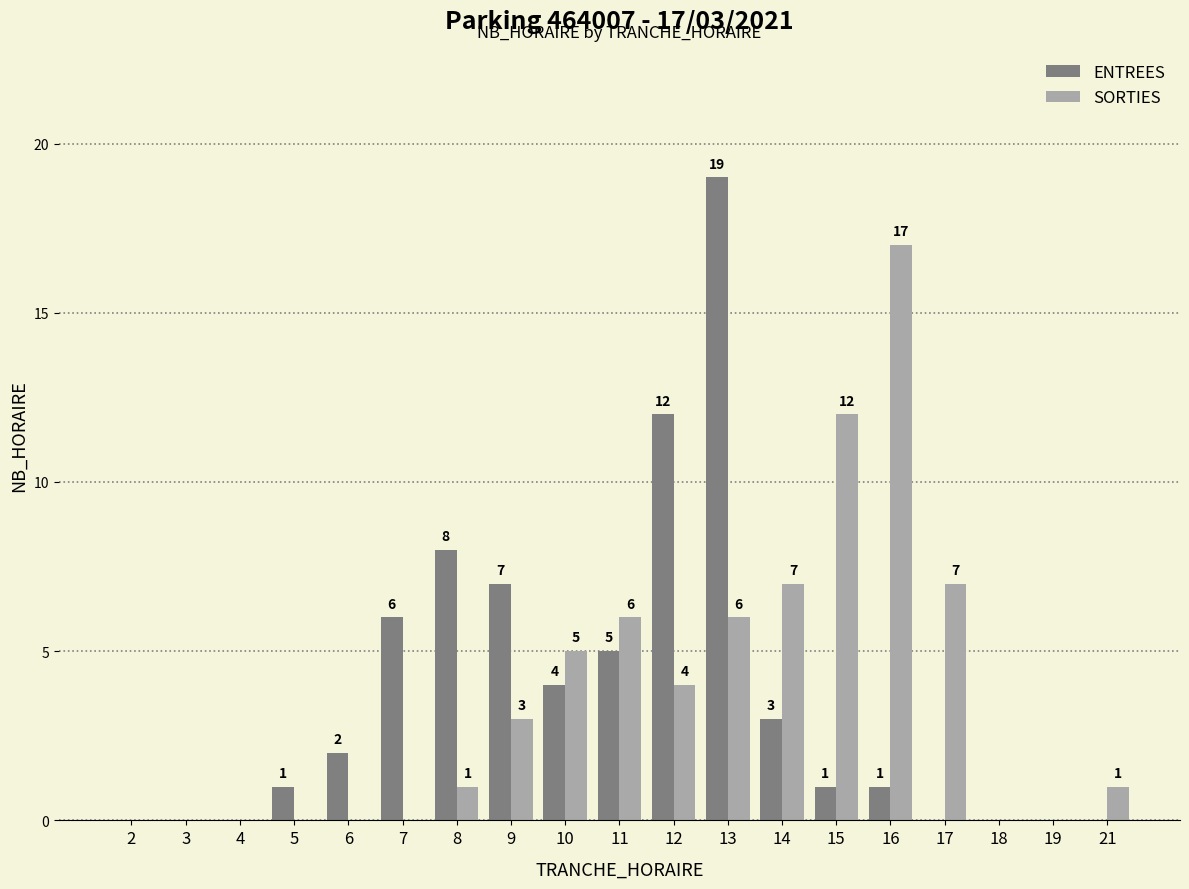

What is the spread (max minus min) of values at 15?

11